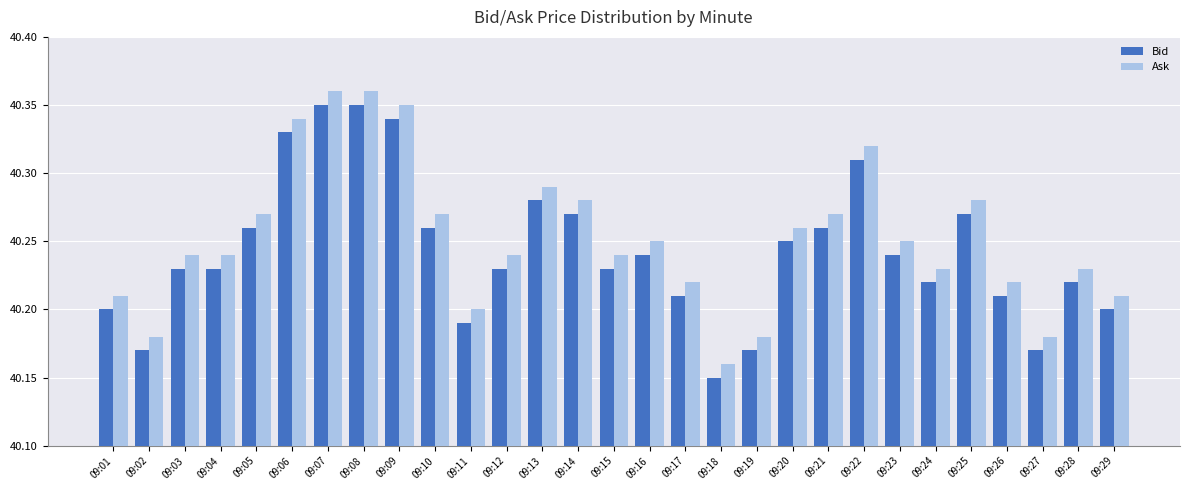

How many Ask values are between 40 and 41?

29